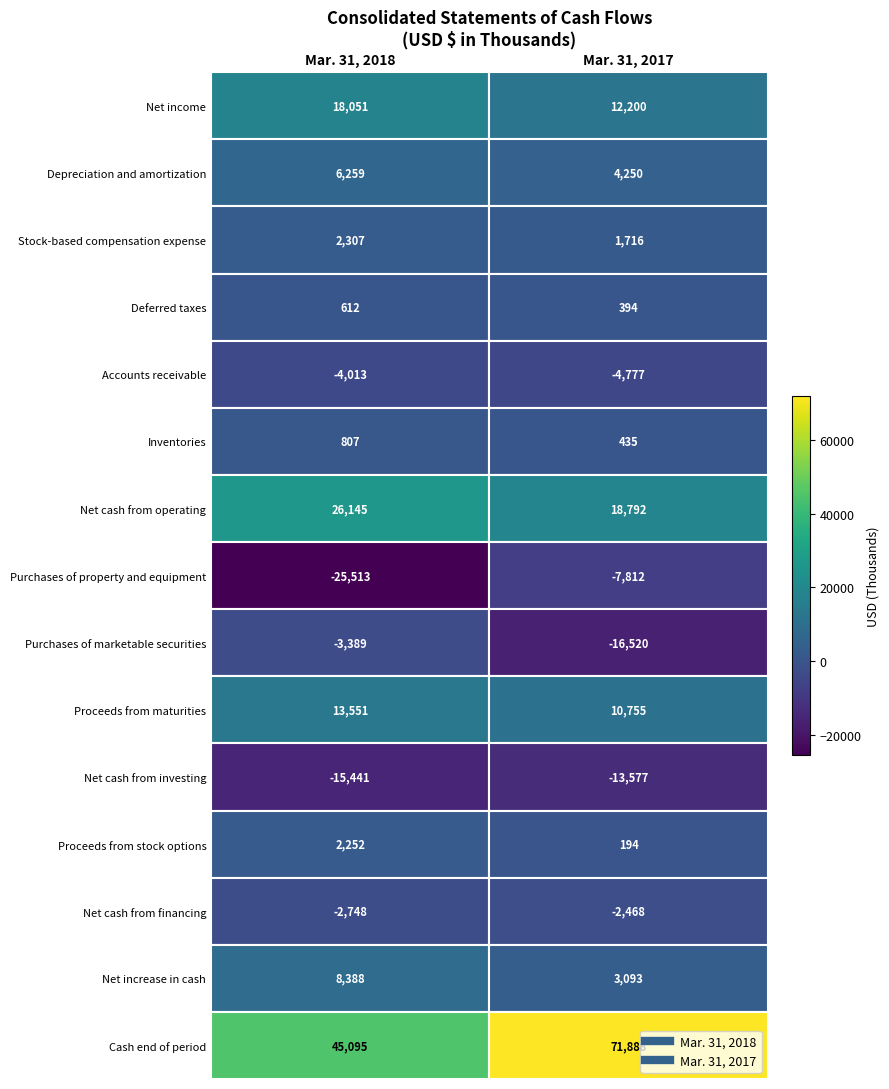

List the series in order of their peak value, lowest first.

Net cash from investing, Purchases of property and equipment, Accounts receivable, Purchases of marketable securities, Net cash from financing, Deferred taxes, Inventories, Proceeds from stock options, Stock-based compensation expense, Depreciation and amortization, Net increase in cash, Proceeds from maturities, Net income, Net cash from operating, Cash end of period